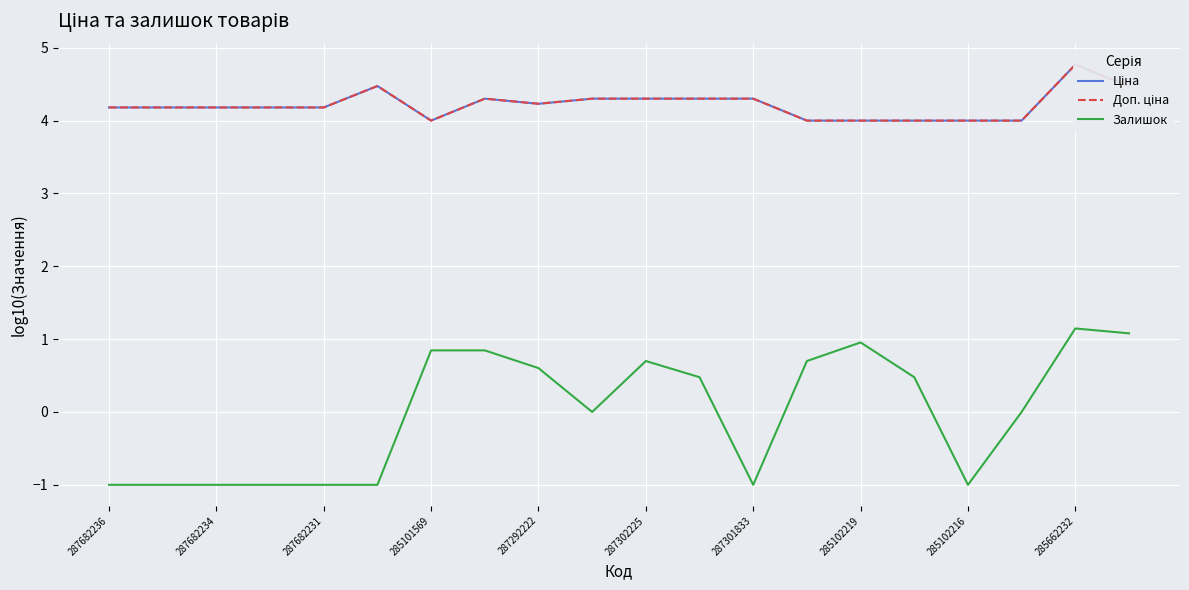

How many data points in Залишок are above 0?

10